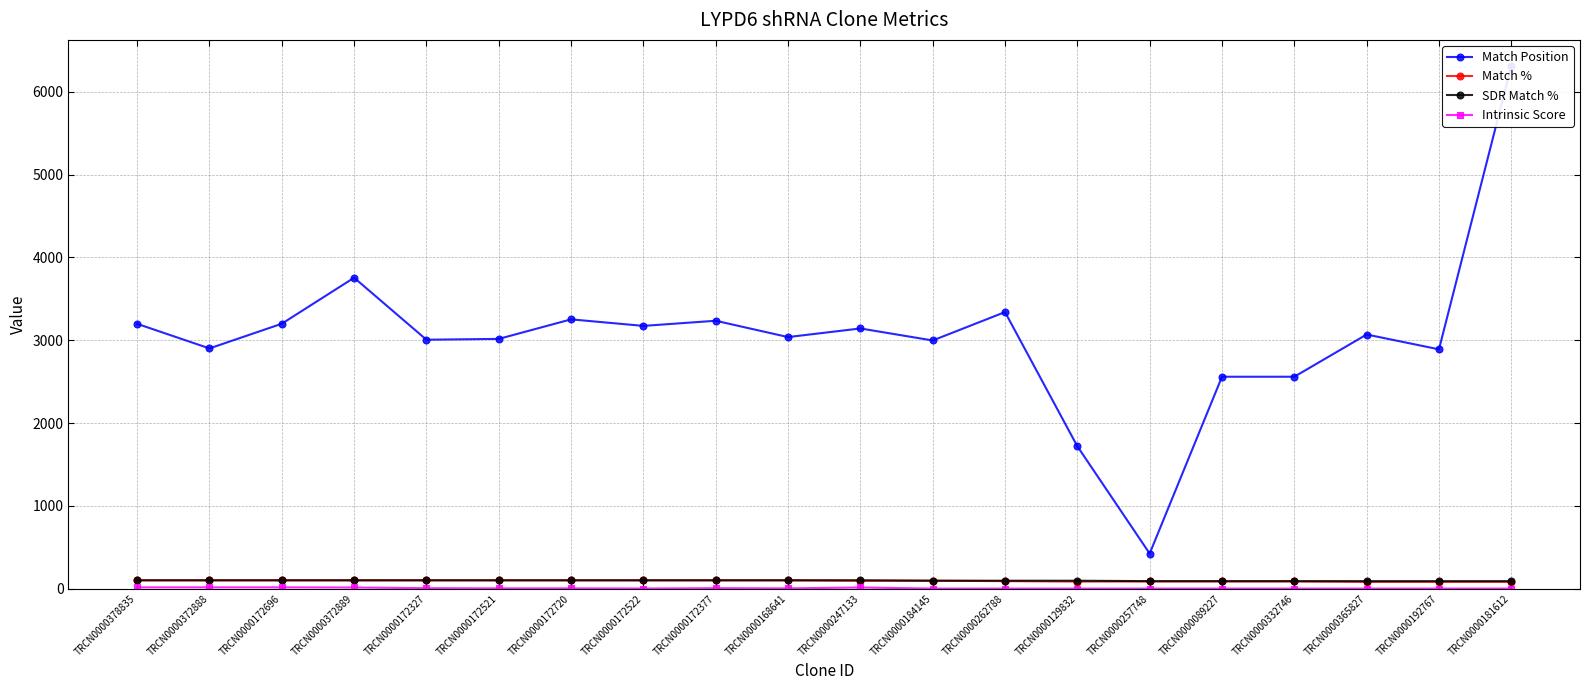

List the series in order of their peak value, highest first.

Match Position, Match %, SDR Match %, Intrinsic Score